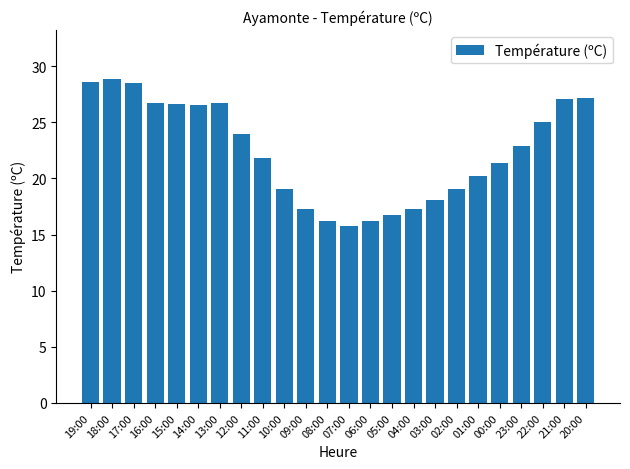

How many values are below 22?

12